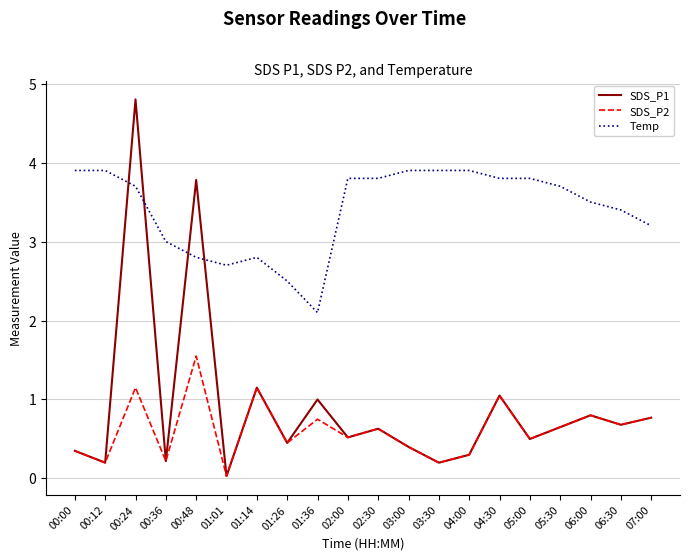

What is the total value across all series at 00:36?

3.4